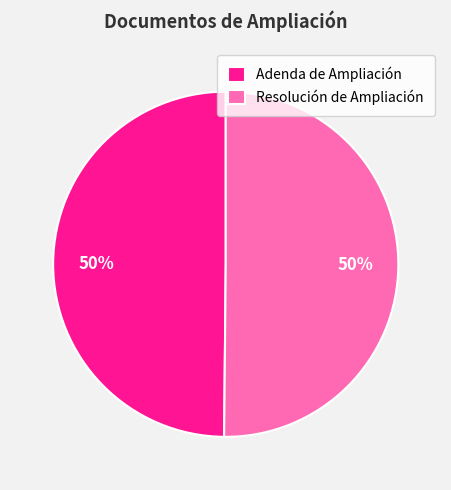

To the nearest percent, what percentage of the pie is Resolución de Ampliación?

50%